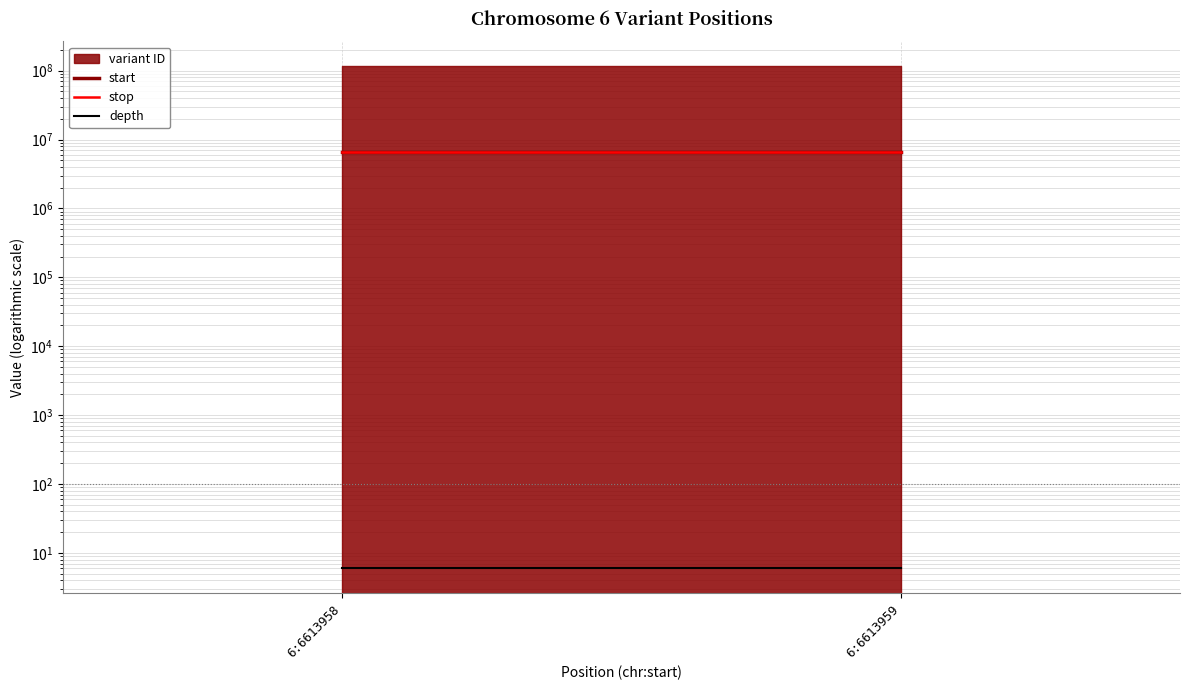

Read the depth value at 6:6613958.

6